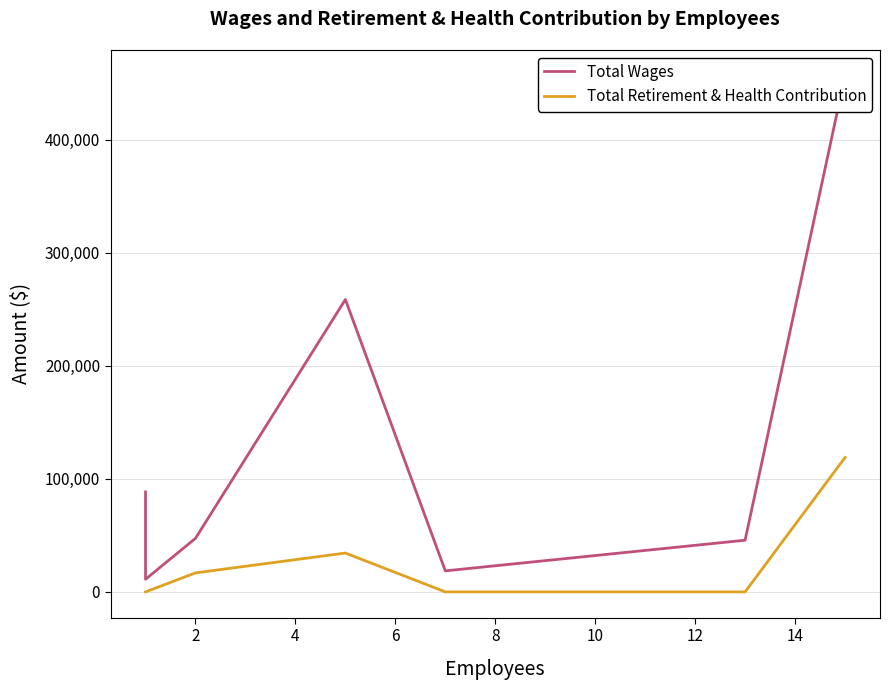

Which series has the largest total across all categories?

Total Wages